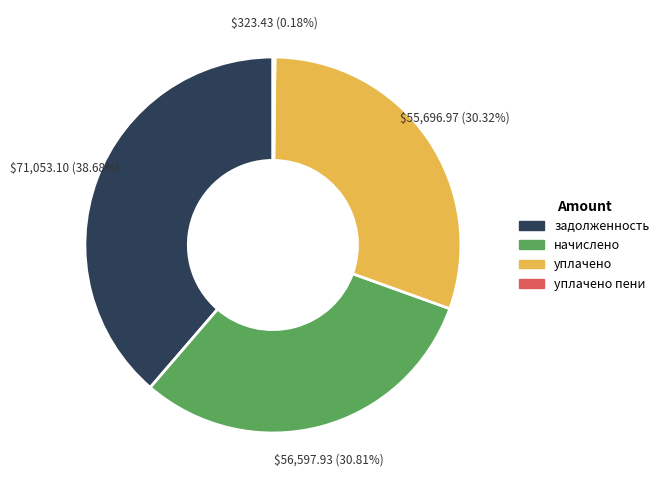

Which category has the biggest portion of the pie?

задолженность